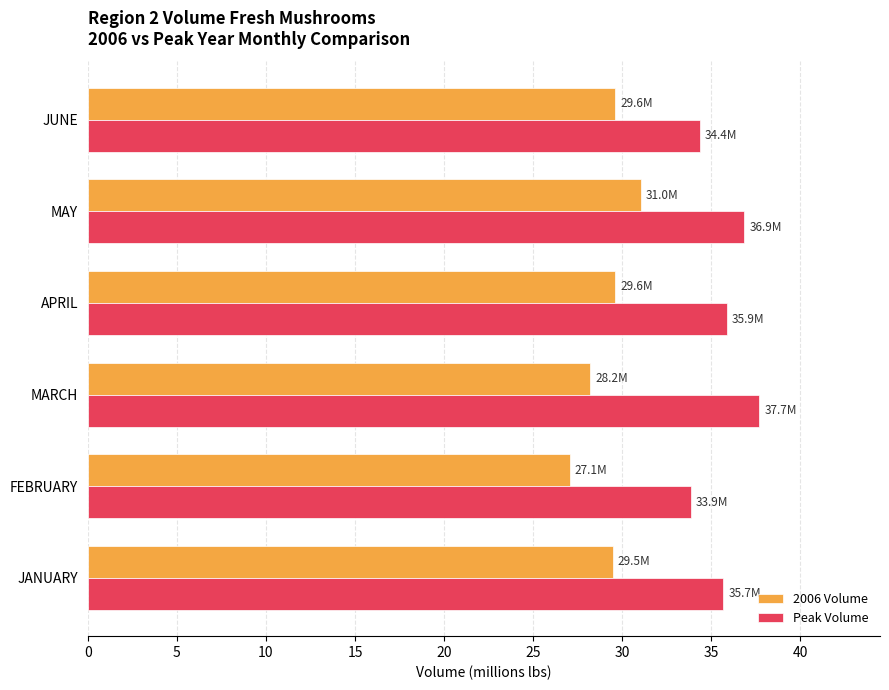

What is the difference between the maximum and second lowest values in the Peak Volume series?

3.3